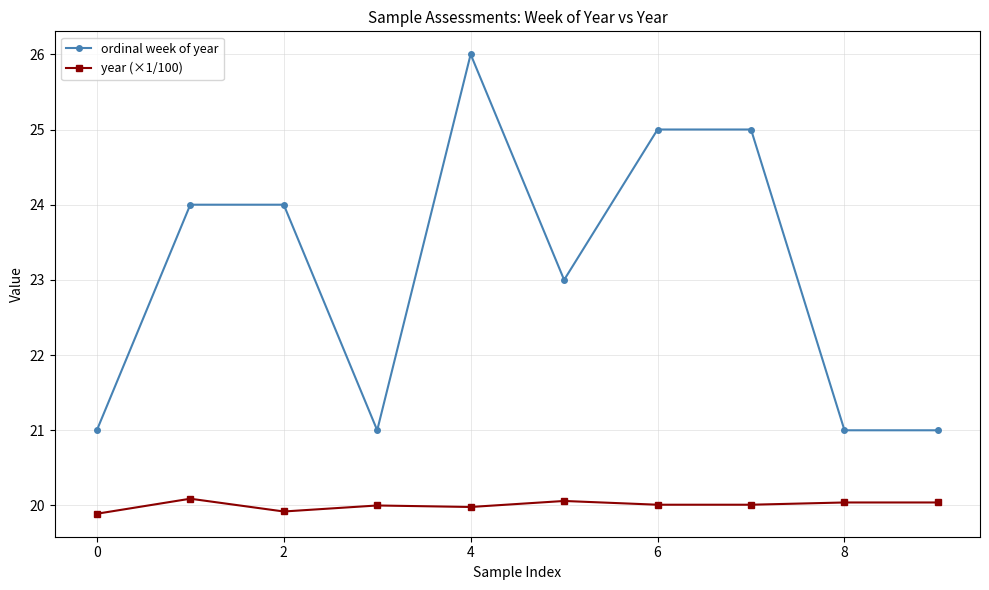

What are all the series names shown in the legend?

ordinal week of year, year (×1/100)